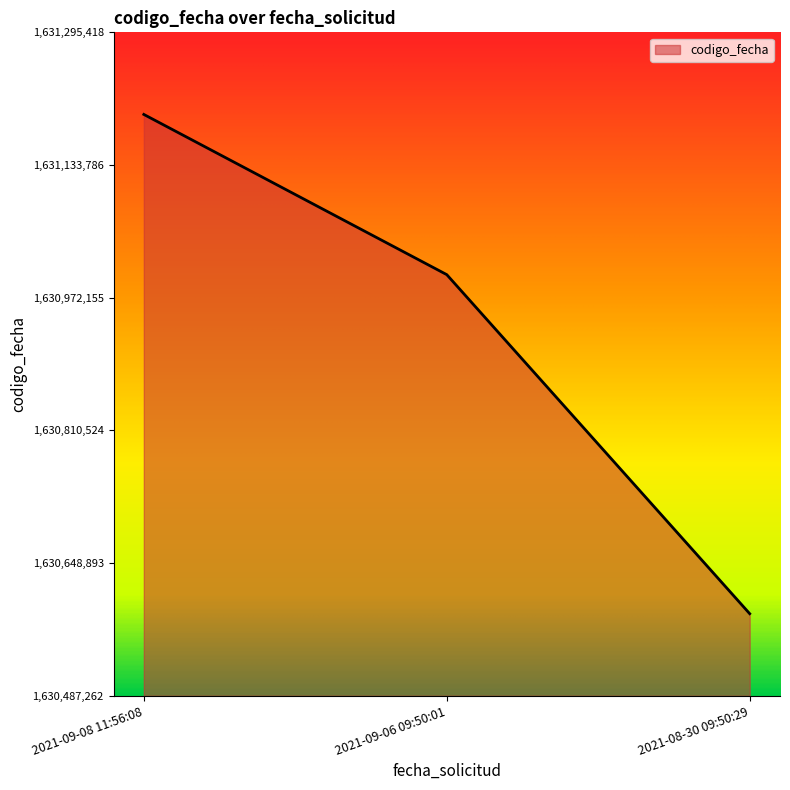

What is the difference between the values at 2021-09-08 11:56:08 and 2021-09-06 09:50:01?

195153